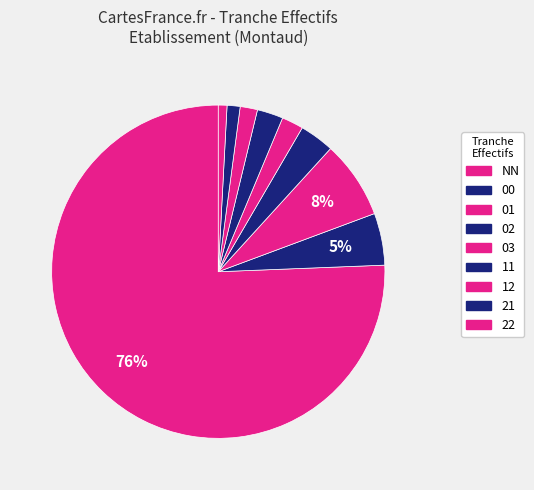

What percentage is NOT represented by 00?

95.0%